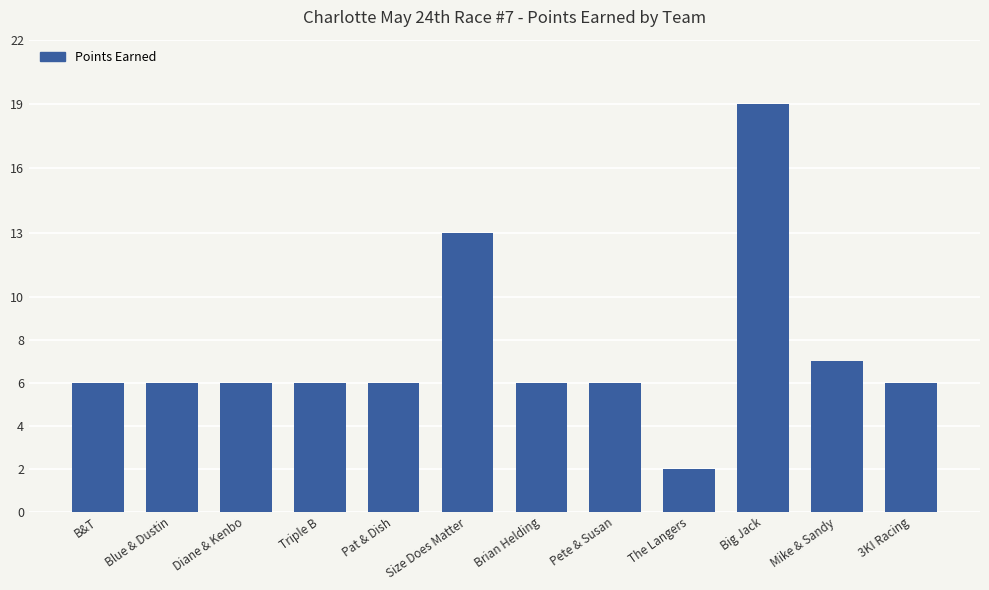

At which category does the chart reach its minimum across all series?

The Langers